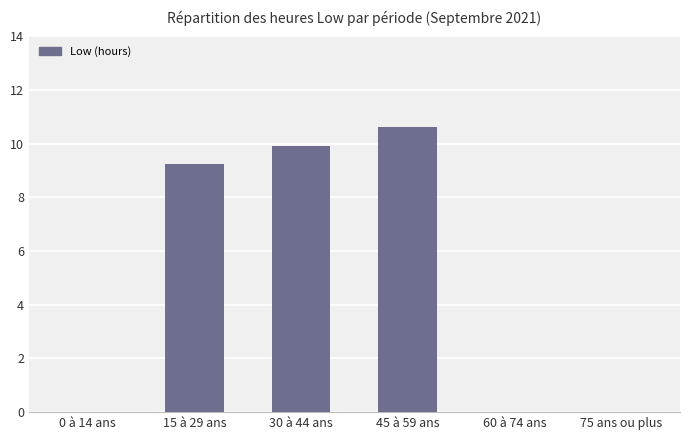

What is the change in value from 45 à 59 ans to 75 ans ou plus?

-10.6